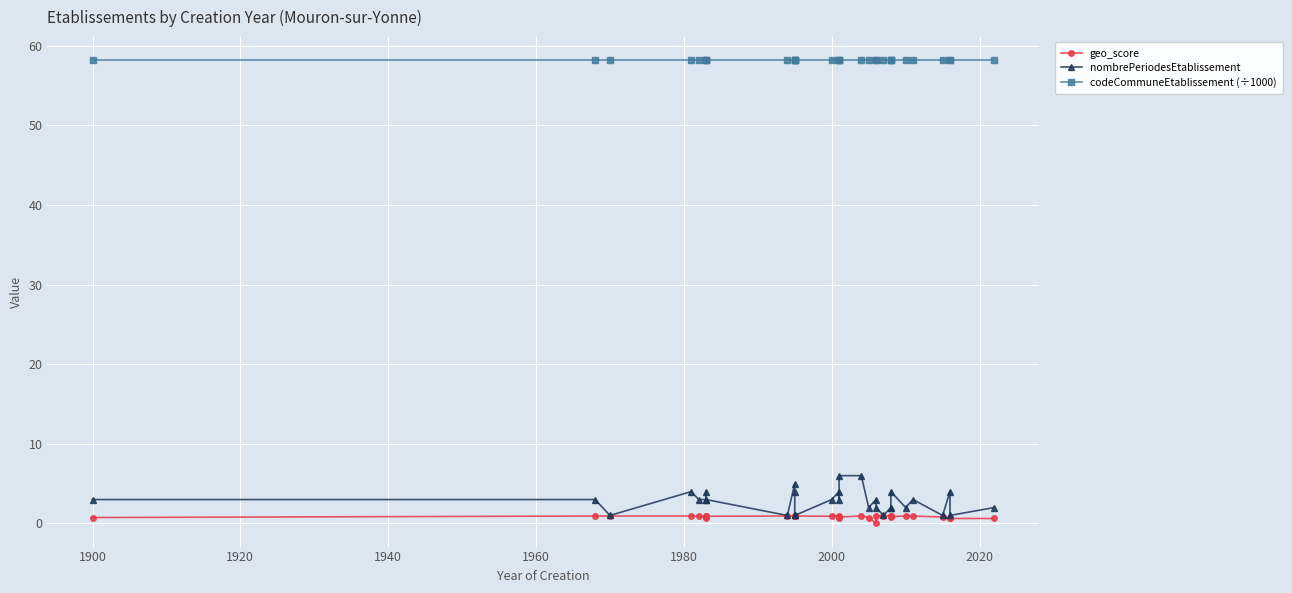

List the series in order of their peak value, highest first.

codeCommuneEtablissement (÷1000), nombrePeriodesEtablissement, geo_score